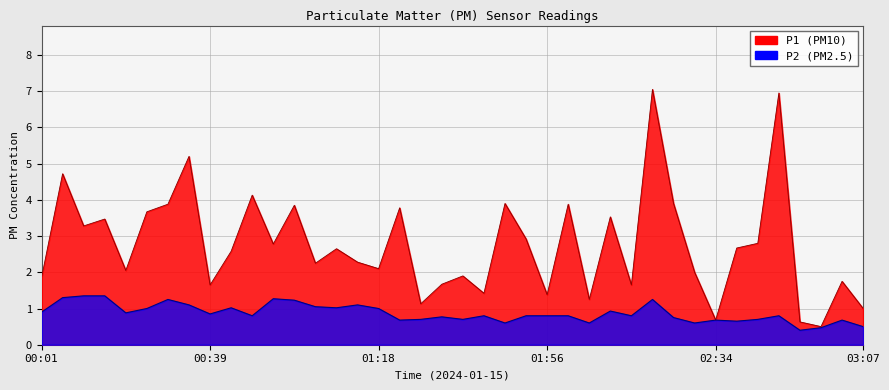

How many lines are shown in the chart?

2